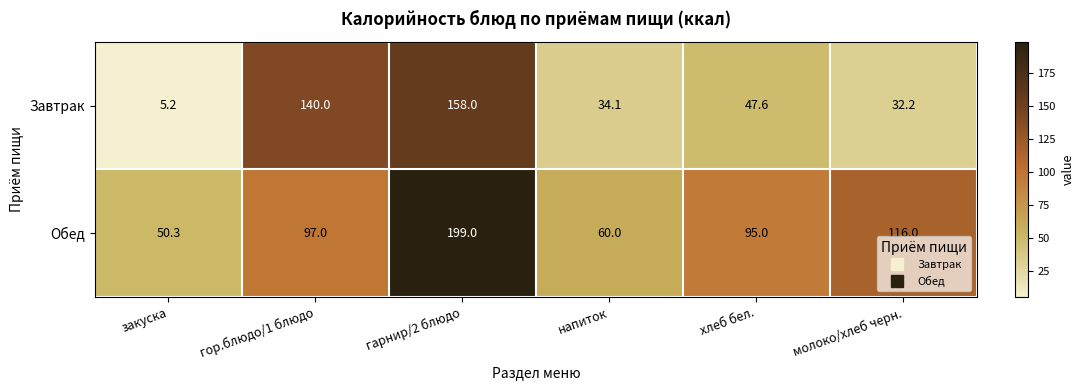

At молоко/хлеб черн., list the series in order from smallest to largest.

Завтрак, Обед